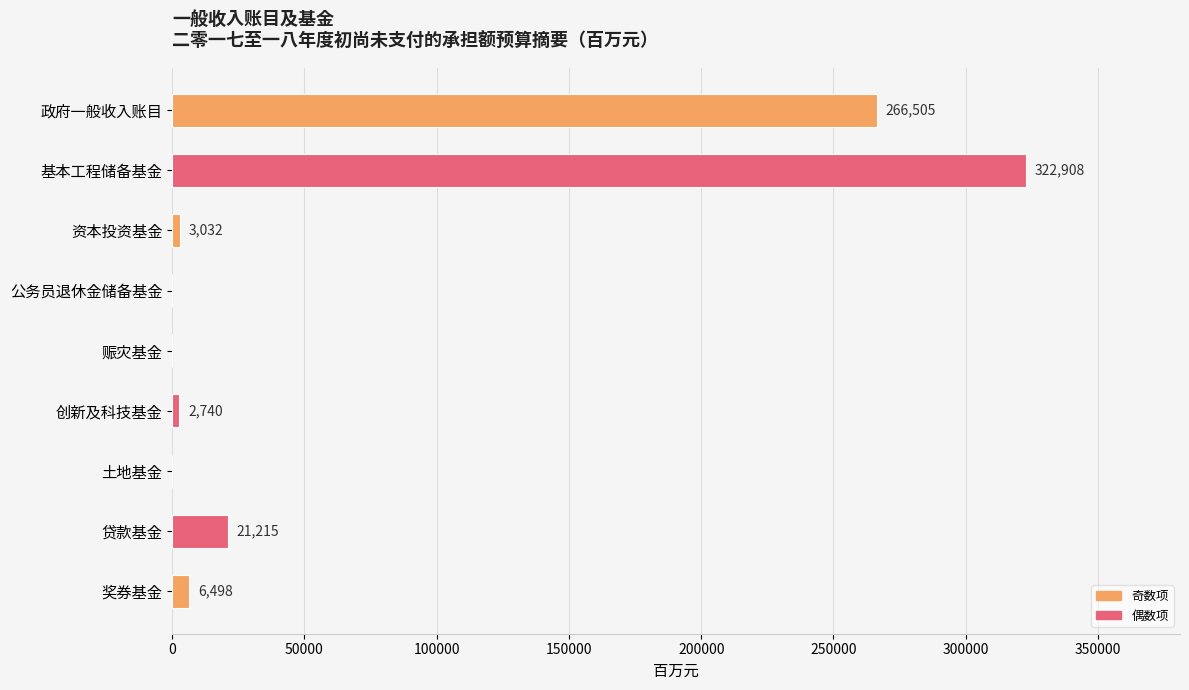

Where is the data nearest to the value 161454?

政府一般收入账目